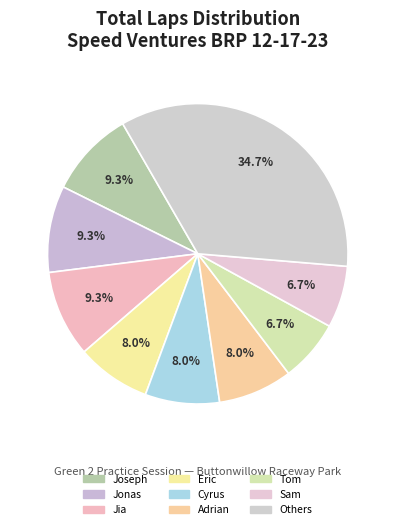

What is the largest slice in the pie chart?

Others